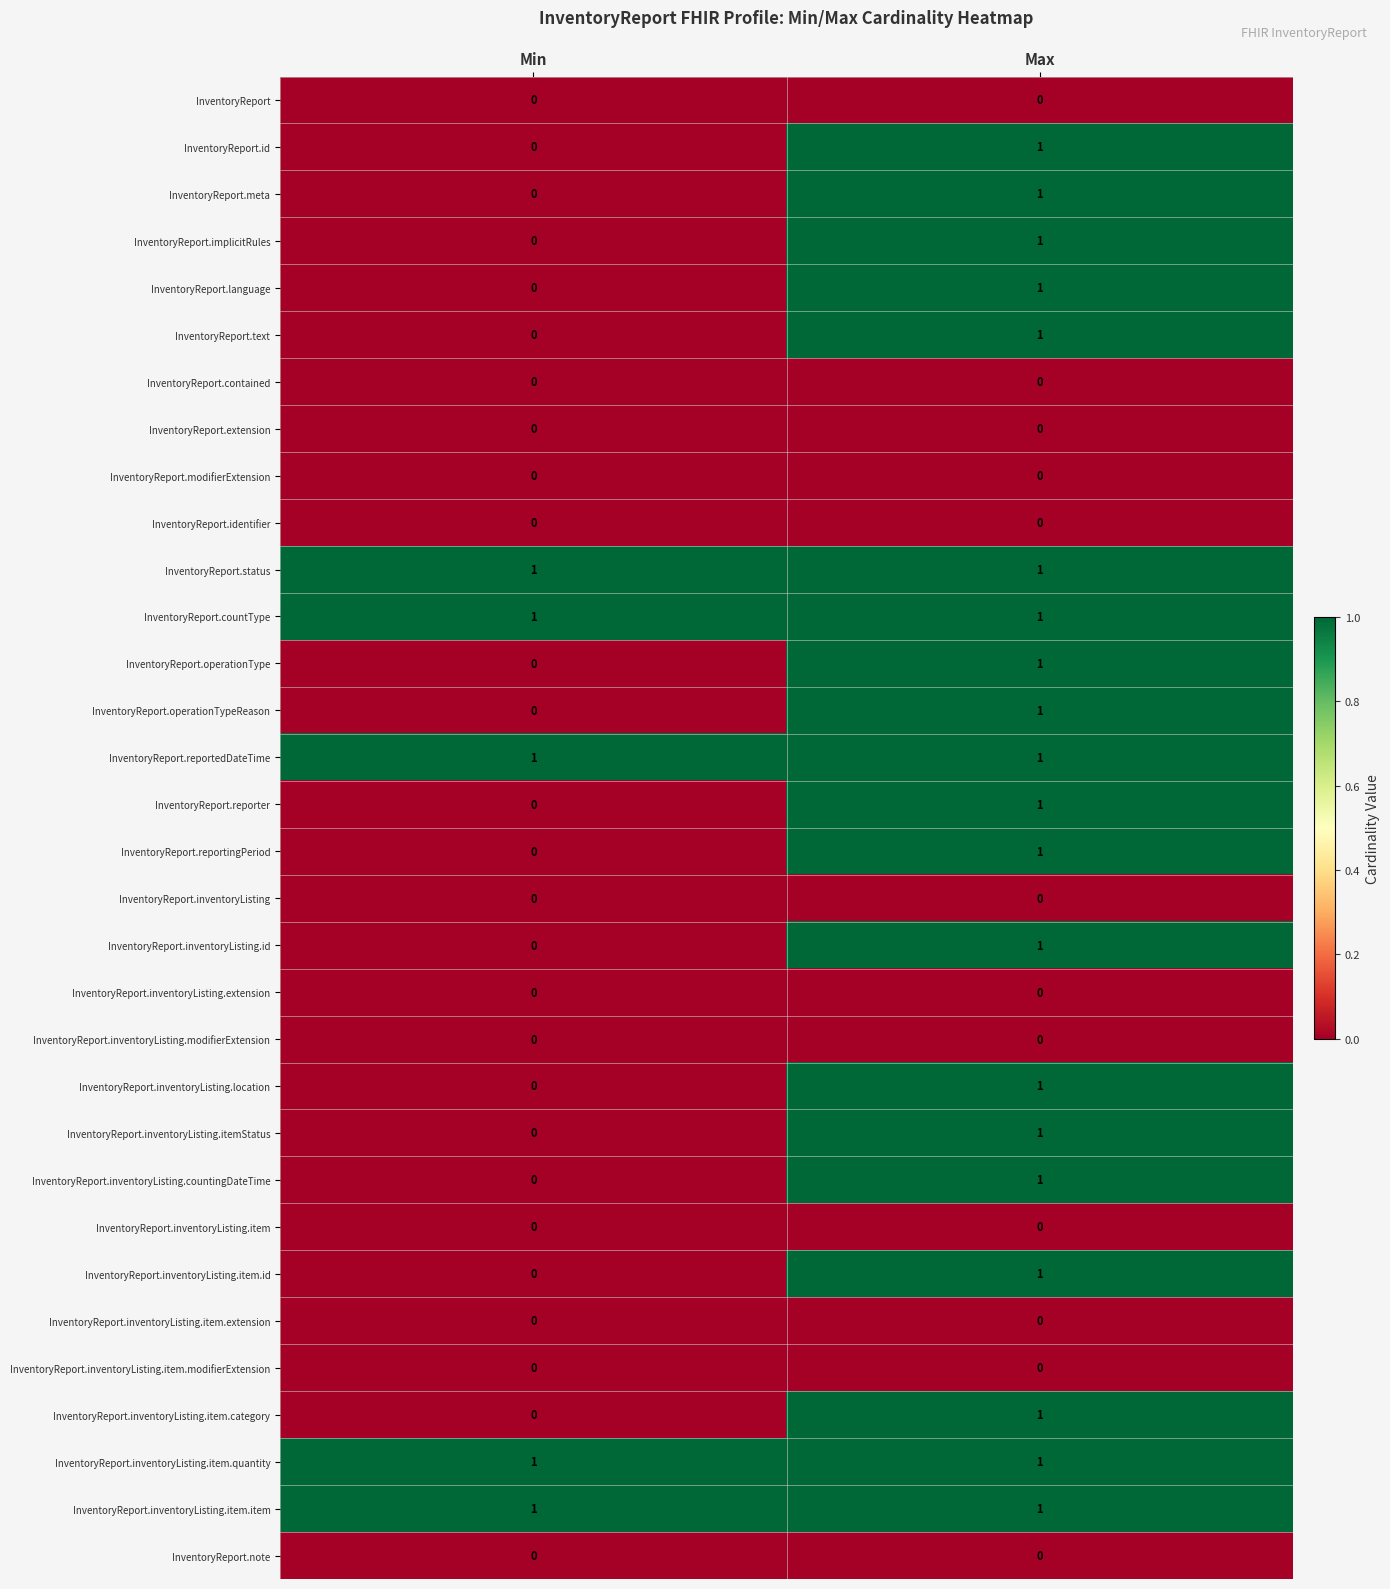

List the labels in order of InventoryReport.text value, largest first.

Max, Min